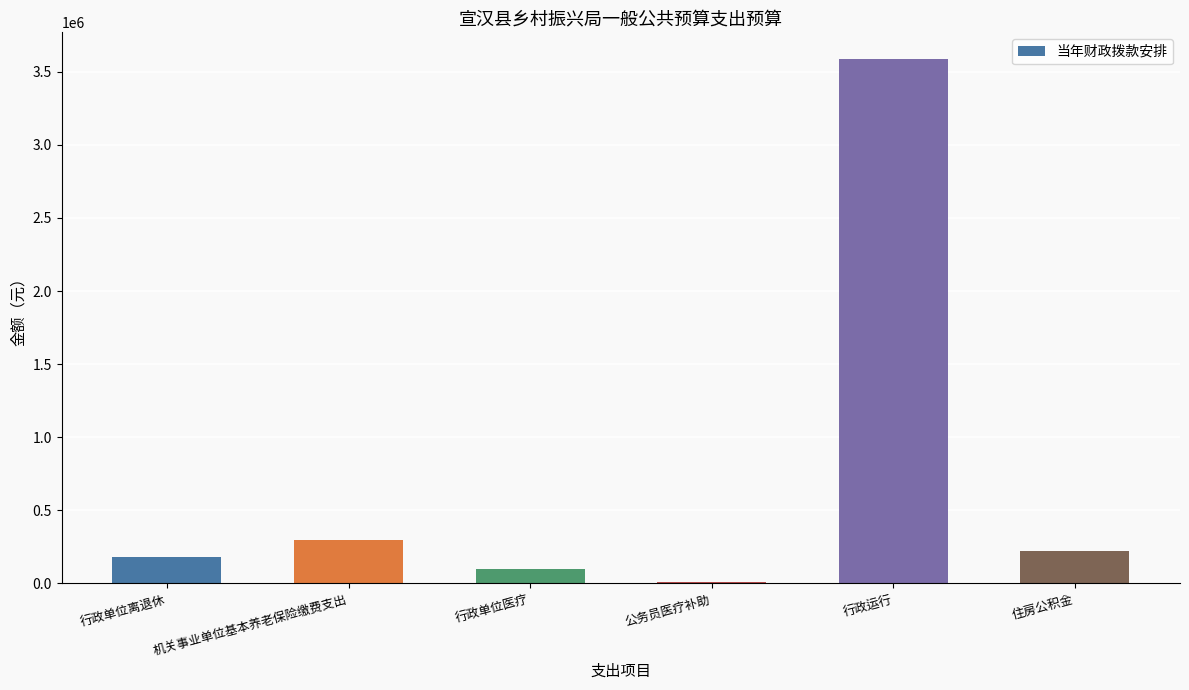

Reading right to left, list all the values displayed in this chart.

224368	3590057	10200	100824	298658	183800